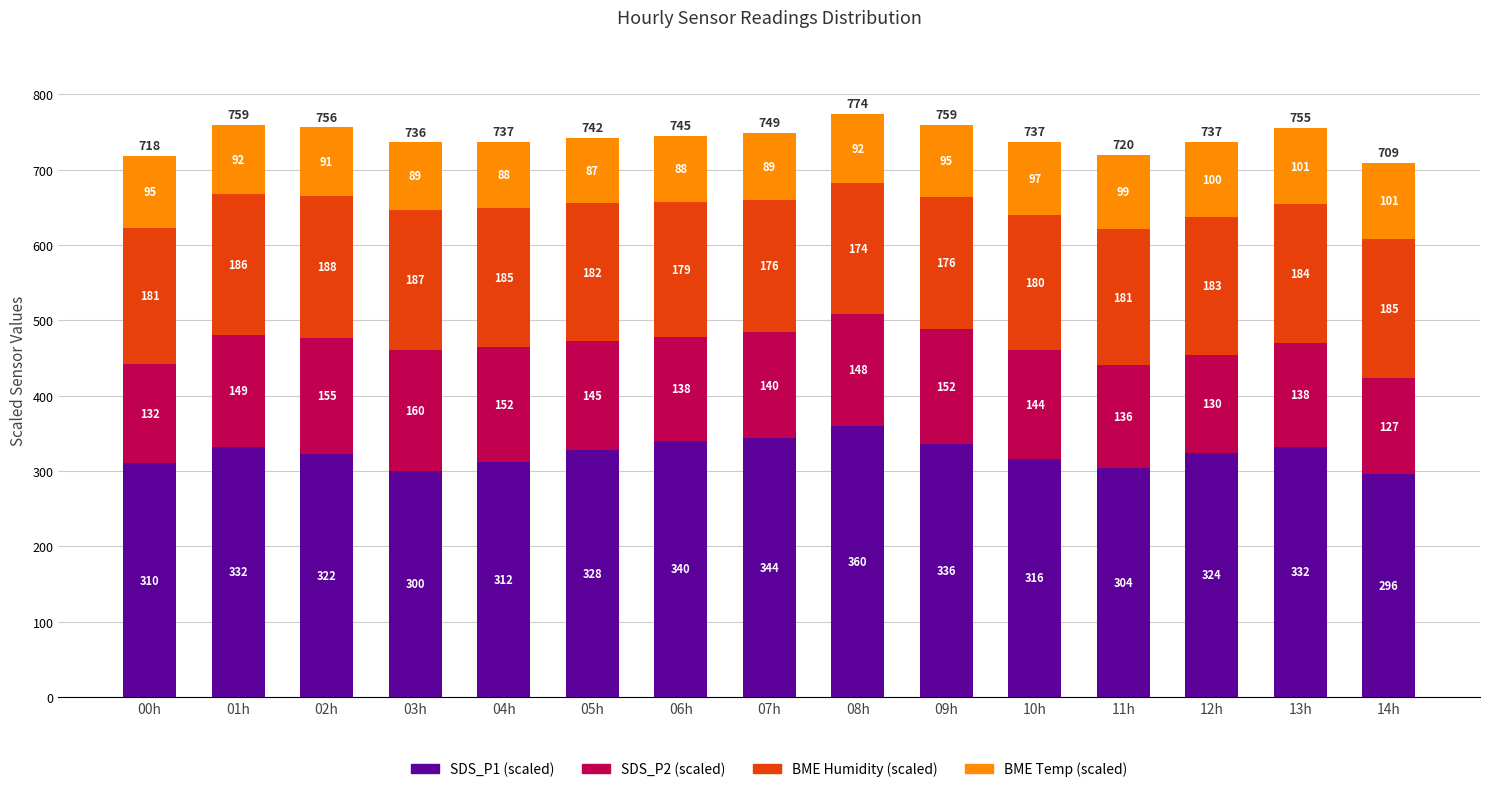

Are the bars horizontal?

No